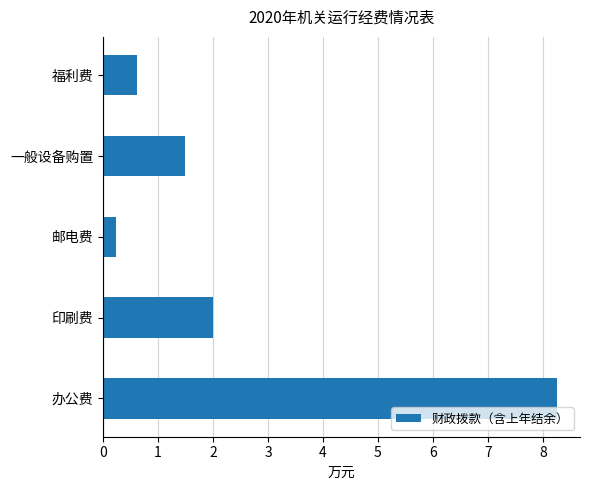

List the labels in order of value, smallest first.

邮电费, 福利费, 一般设备购置, 印刷费, 办公费